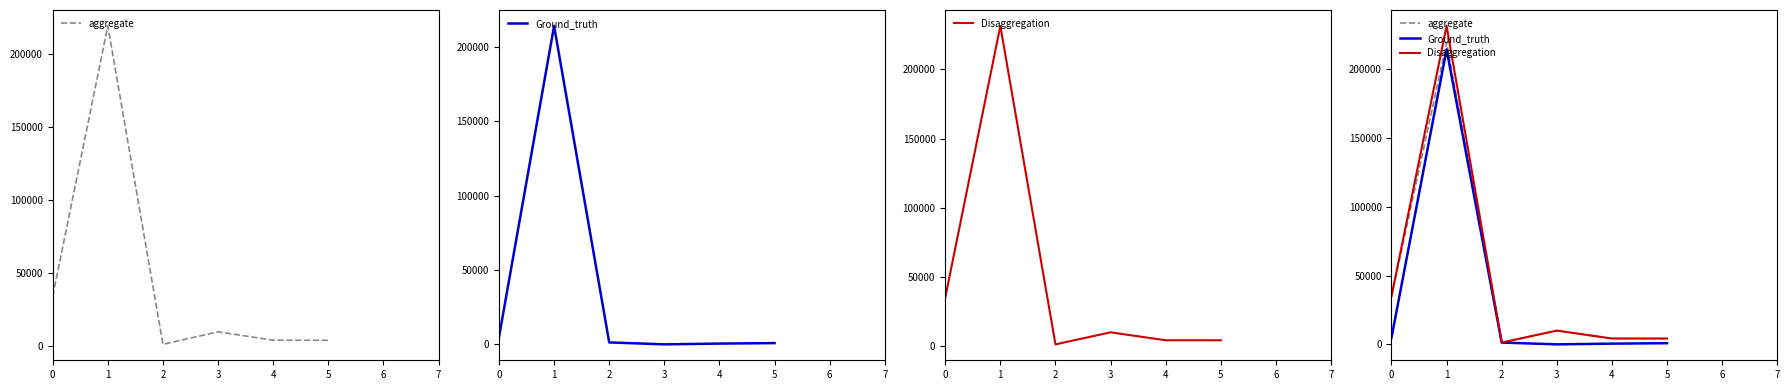

What is the maximum value for aggregate?

219333